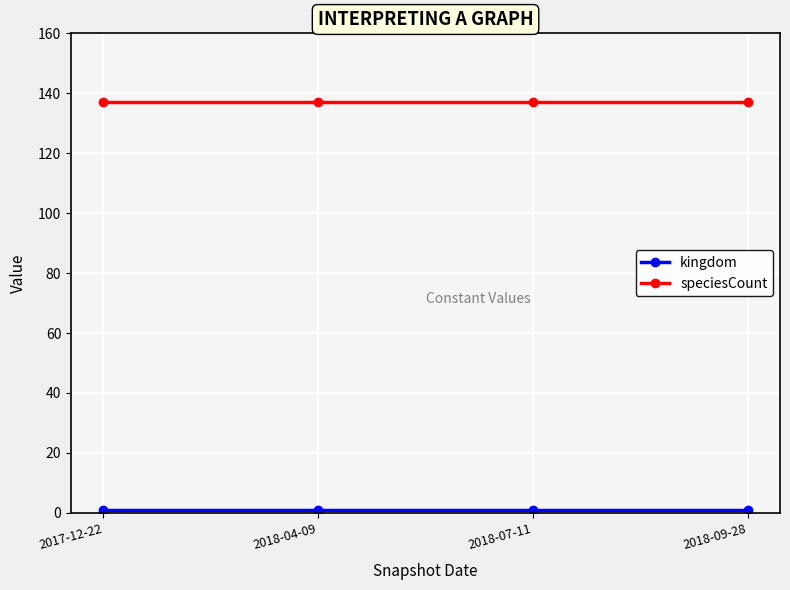

True or false: speciesCount has more than 1 points higher than both neighbors.

False